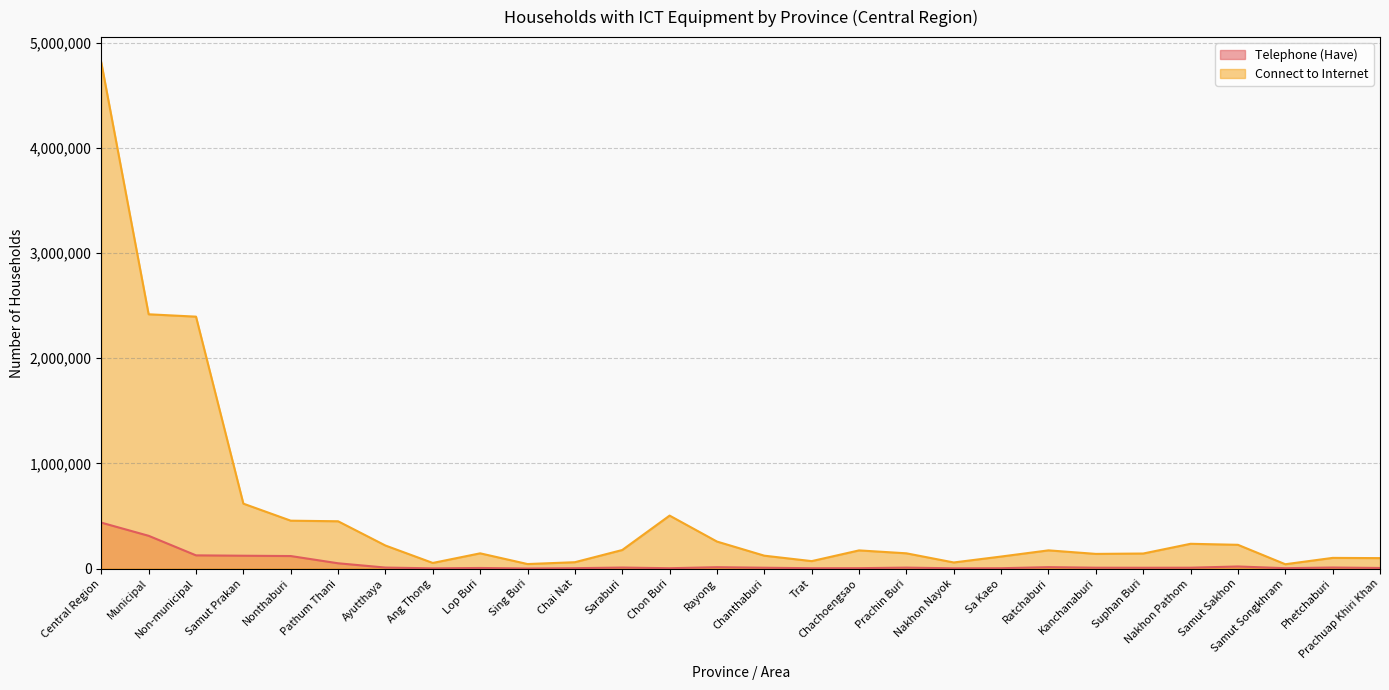

Reading left to right, list all the values displayed in this chart.

Telephone (Have): Central Region=436471	Municipal=311206	Non-municipal=125265	Samut Prakan=121739	Nonthaburi=118682	Pathum Thani=49897	Ayutthaya=9090	Ang Thong=1886	Lop Buri=5200	Sing Buri=562	Chai Nat=3306	Saraburi=9256	Chon Buri=2884	Rayong=12581	Chanthaburi=7582	Trat=3004	Chachoengsao=3383	Prachin Buri=8627	Nakhon Nayok=2147	Sa Kaeo=2894	Ratchaburi=12999	Kanchanaburi=7912	Suphan Buri=7368	Nakhon Pathom=7934	Samut Sakhon=19337	Samut Songkhram=3257	Phetchaburi=9548	Prachuap Khiri Khan=5395
Connect to Internet: Central Region=4814032	Municipal=2418264	Non-municipal=2395767	Samut Prakan=617093	Nonthaburi=455096	Pathum Thani=449460	Ayutthaya=218758	Ang Thong=53028	Lop Buri=144553	Sing Buri=42625	Chai Nat=60086	Saraburi=176097	Chon Buri=503415	Rayong=256484	Chanthaburi=122145	Trat=70427	Chachoengsao=172396	Prachin Buri=144647	Nakhon Nayok=57600	Sa Kaeo=113962	Ratchaburi=172783	Kanchanaburi=139089	Suphan Buri=142690	Nakhon Pathom=235231	Samut Sakhon=225521	Samut Songkhram=40786	Phetchaburi=101149	Prachuap Khiri Khan=98910